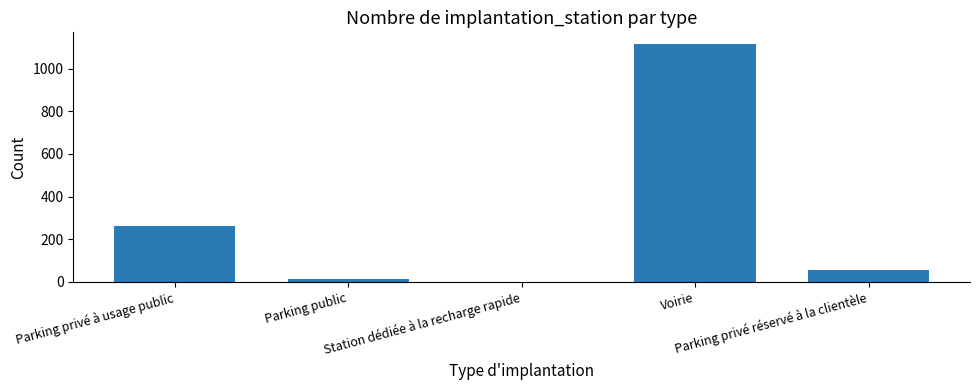

Reading left to right, list all the values displayed in this chart.

264	12	1	1114	57